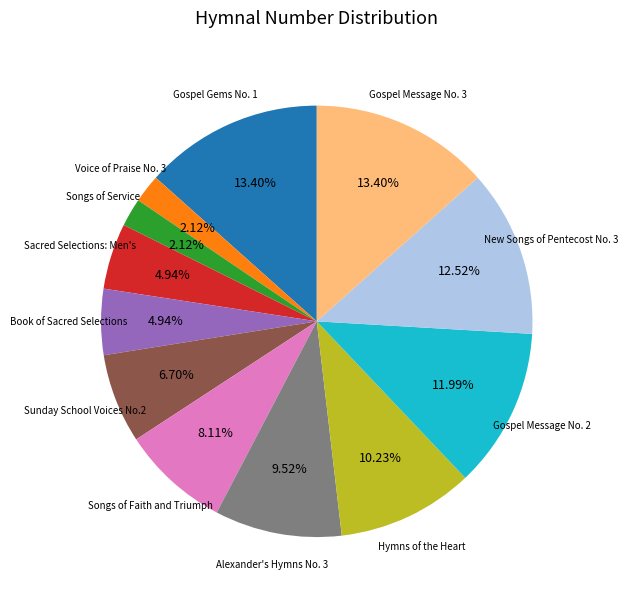

Does Book of Sacred Selections account for over 50% of the chart?

No